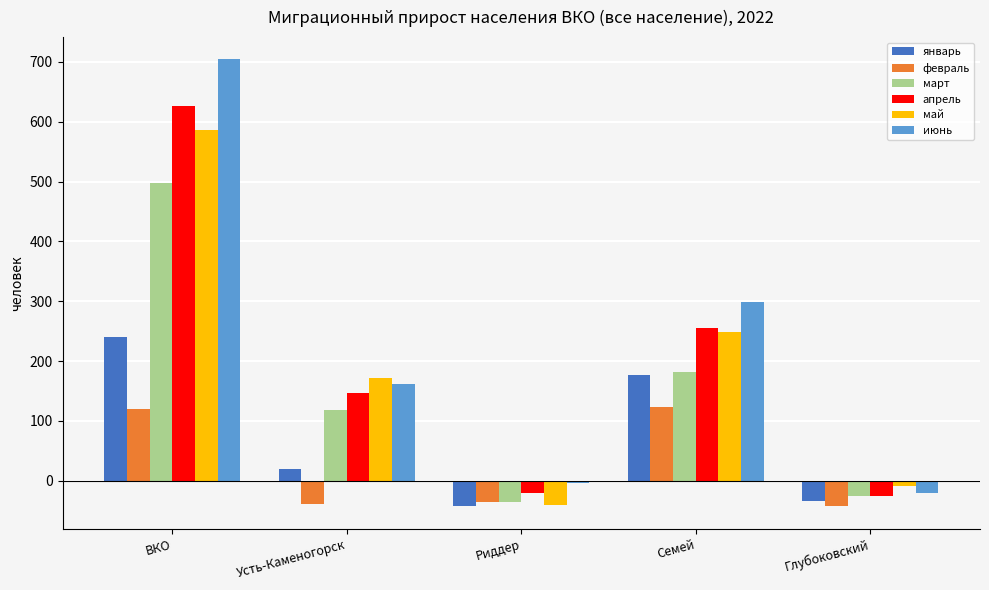

What is the label of the 4th bar from the left?

Семей